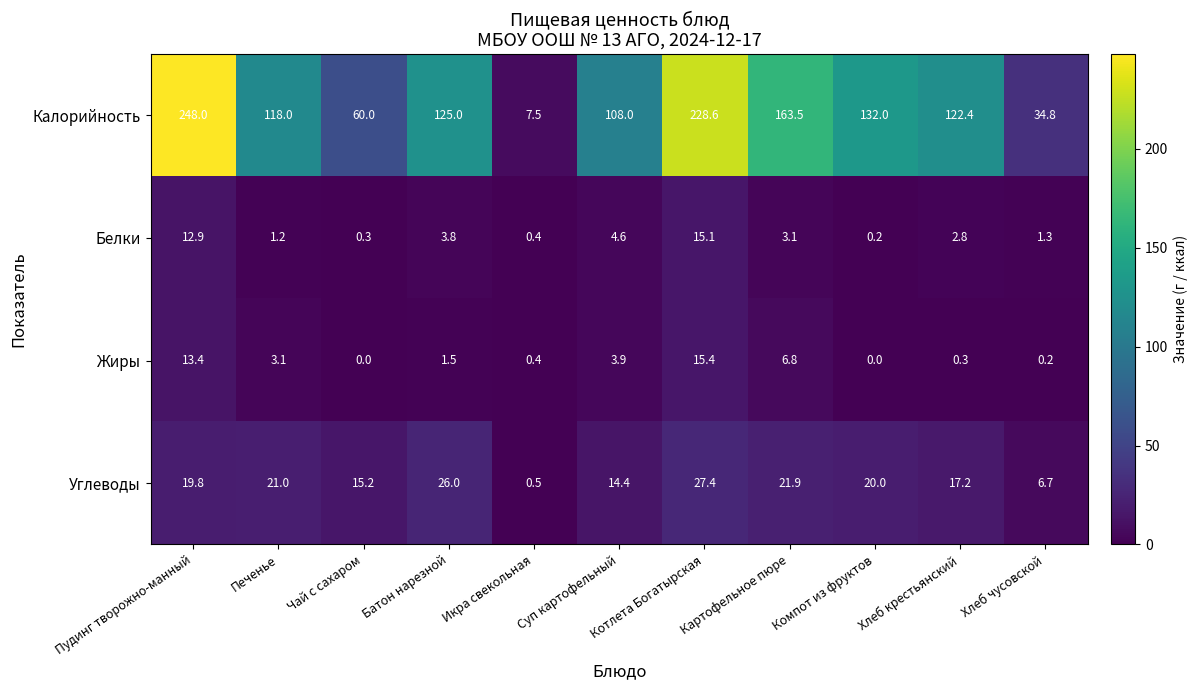

What is the sum of all Калорийность values?

1347.8